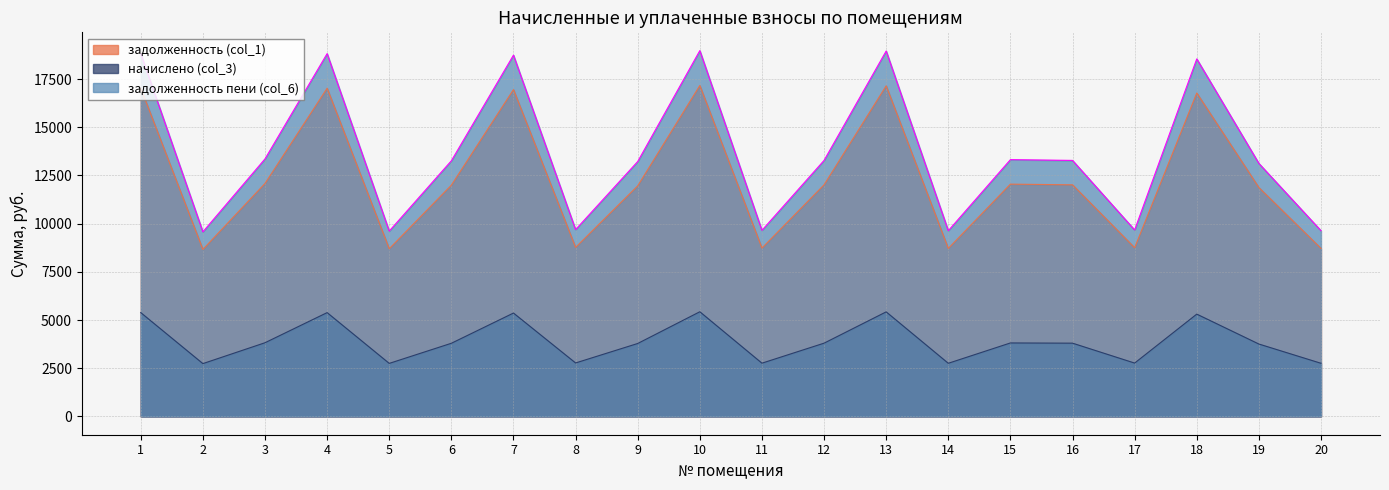

The value of задолженность (col_1) at 12 is 17320.2. True or false?

False